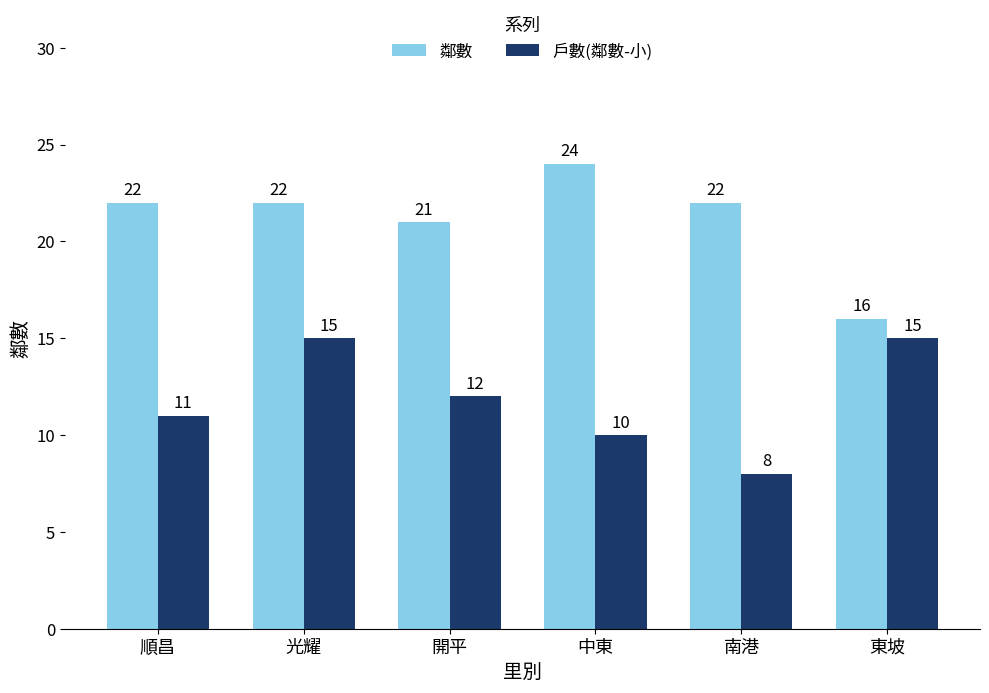

How many data points in 鄰數 are less than 22?

2